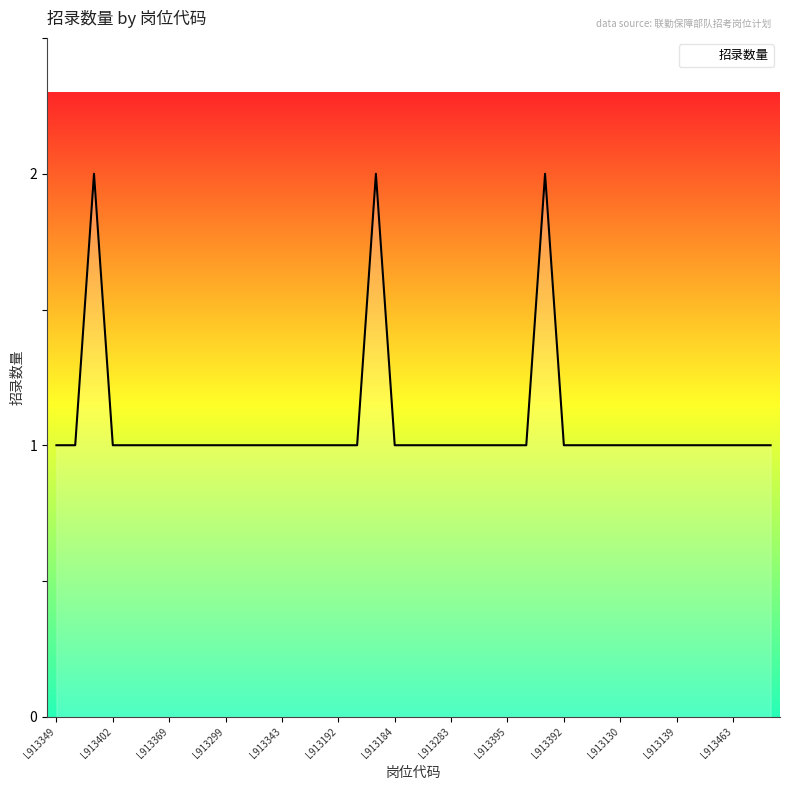

Does the chart have visible grid lines?

No